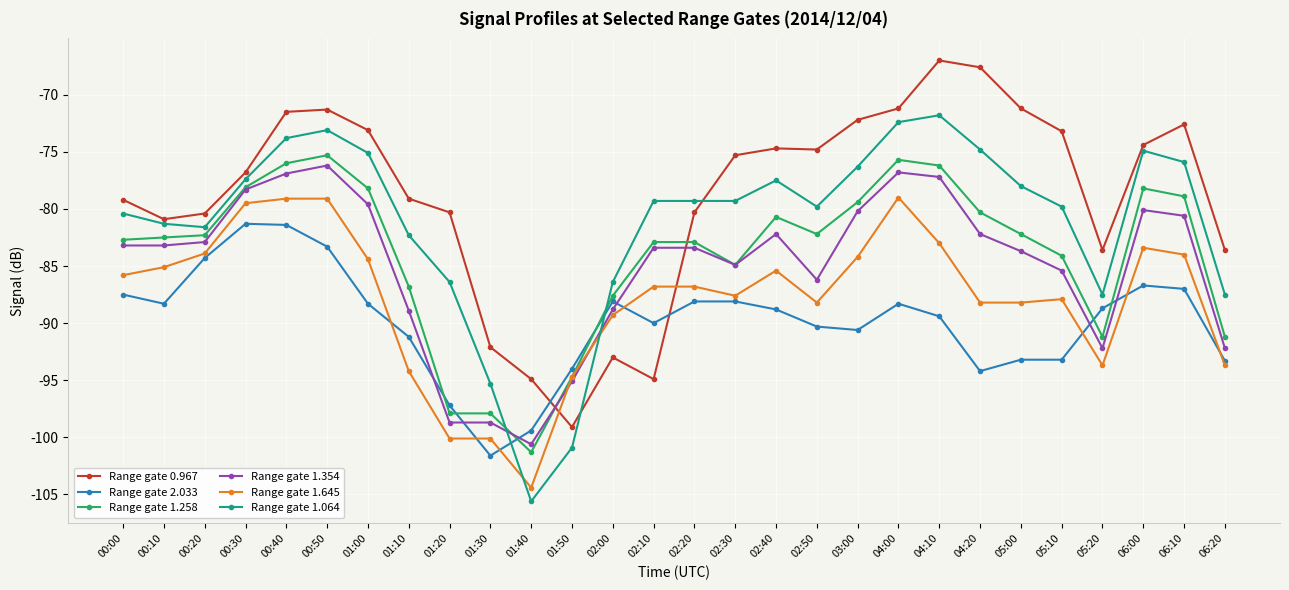

What is the difference between the second highest and minimum values in the Range gate 0.967 series?

31.5